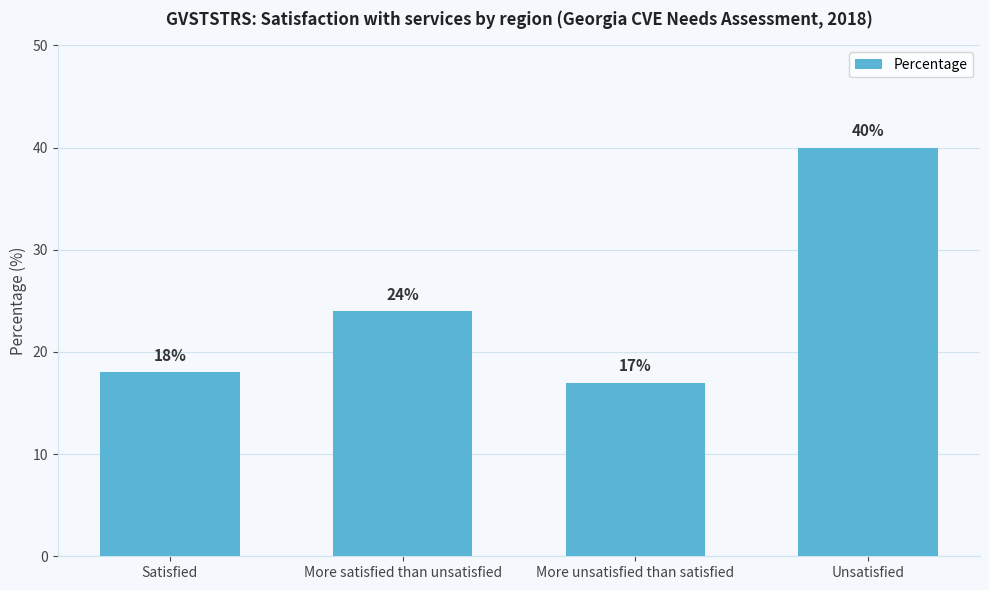

Rank the categories by value from lowest to highest.

More unsatisfied than satisfied, Satisfied, More satisfied than unsatisfied, Unsatisfied